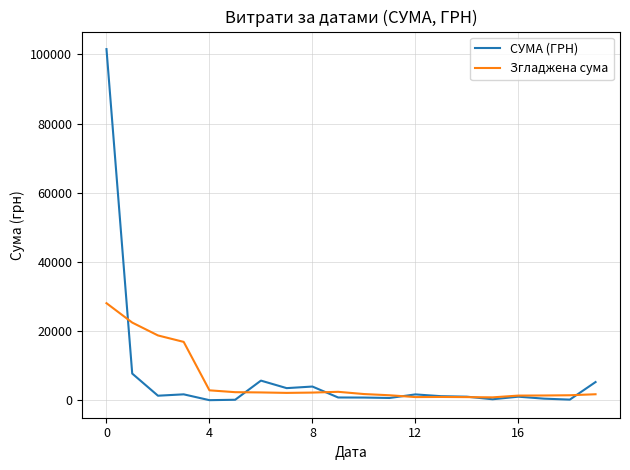

Rank the series by their maximum value, from lowest to highest.

Згладжена сума, СУМА (ГРН)